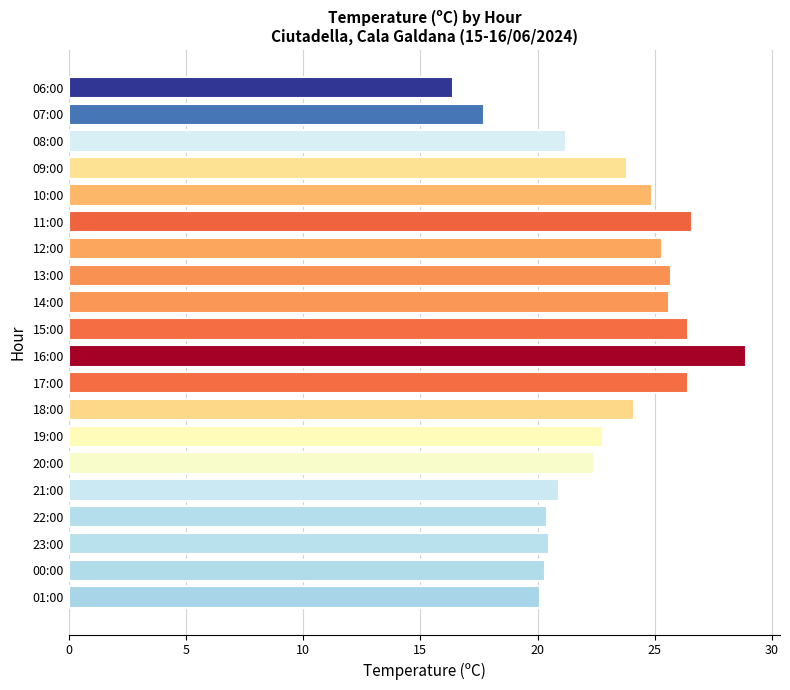

What is the approximate value at 09:00?

23.8